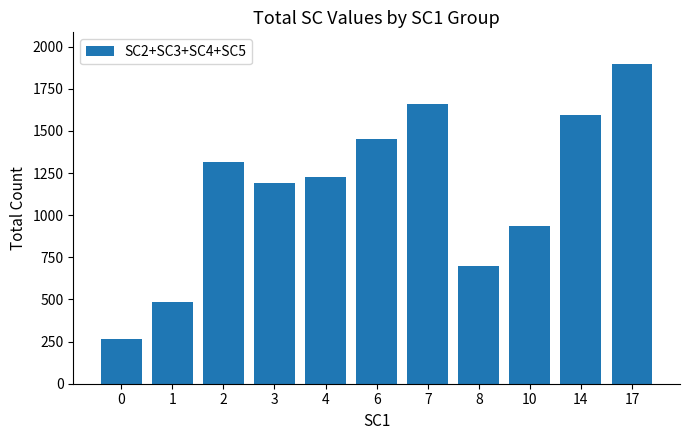

What is the difference between the values at 0 and 14?

1327